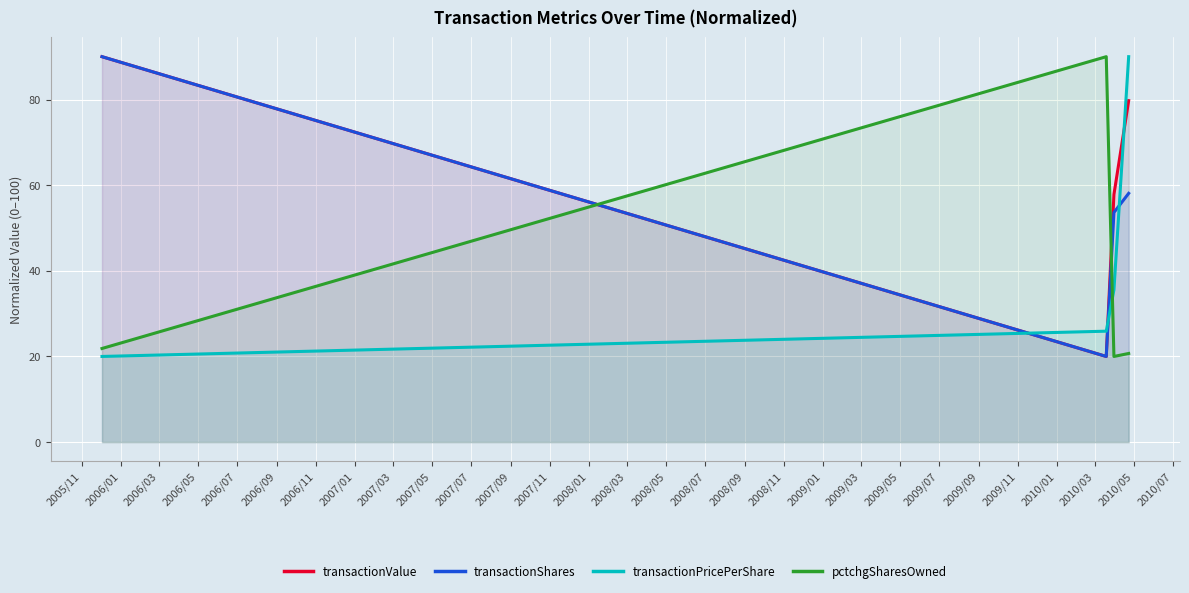

Rank the series by their average value, from lowest to highest.

pctchgSharesOwned, transactionPricePerShare, transactionShares, transactionValue